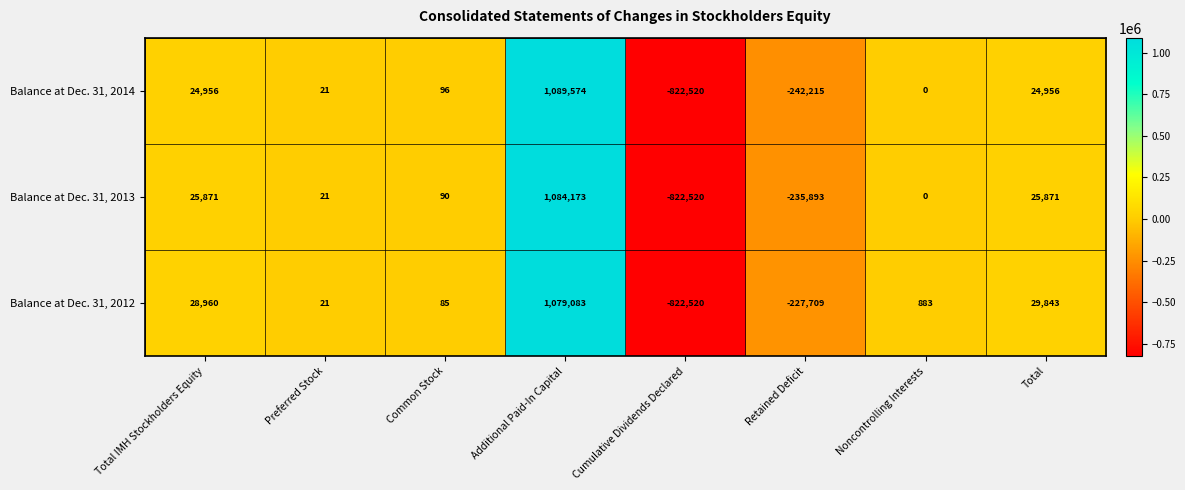

Count the number of data series in this chart.

3